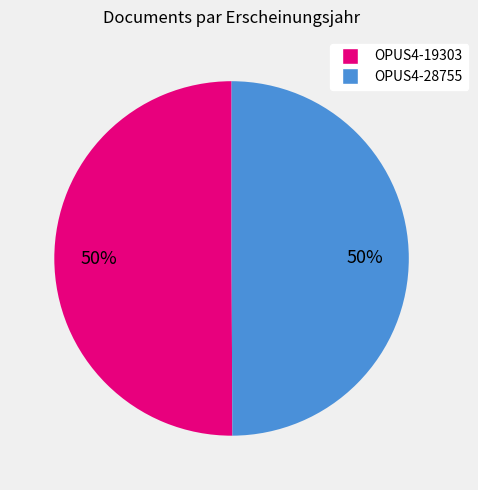

Do OPUS4-19303 and OPUS4-28755 together represent more than half of the pie?

Yes